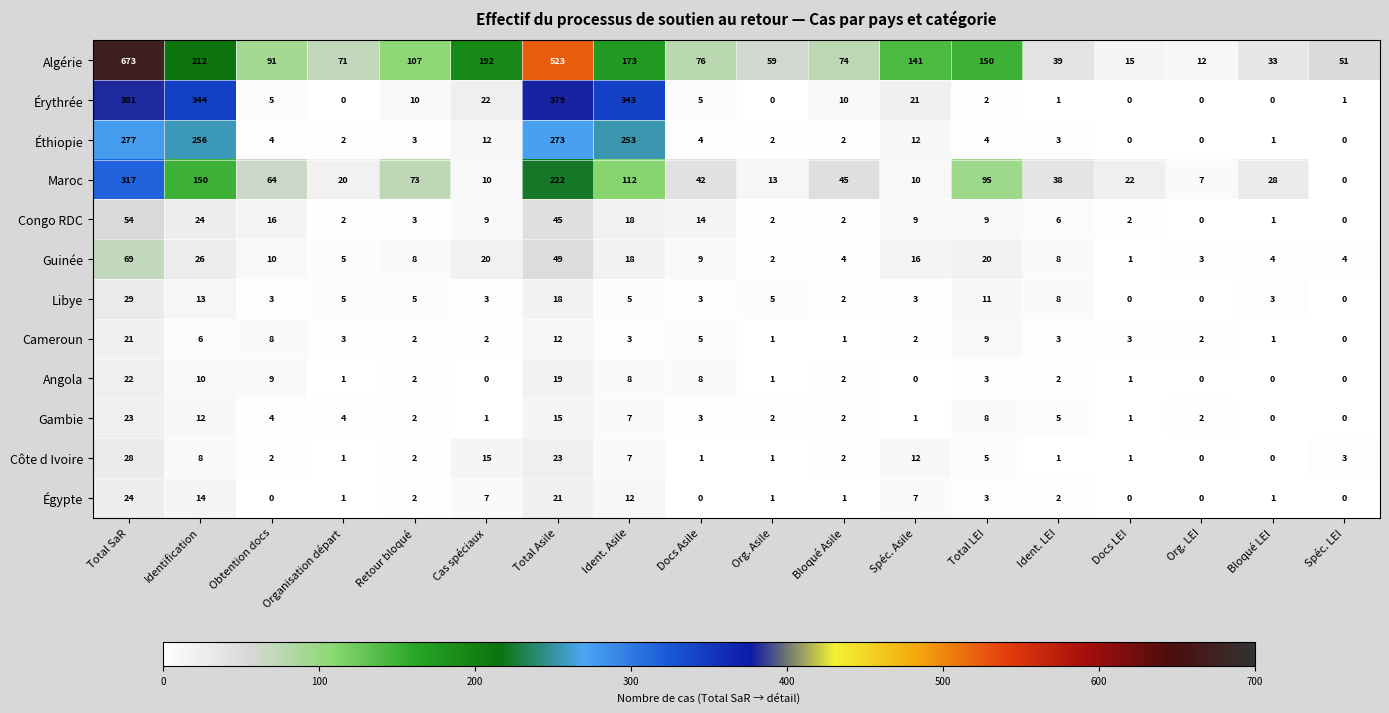

What is the difference between the maximum and minimum values in the Gambie series?

23